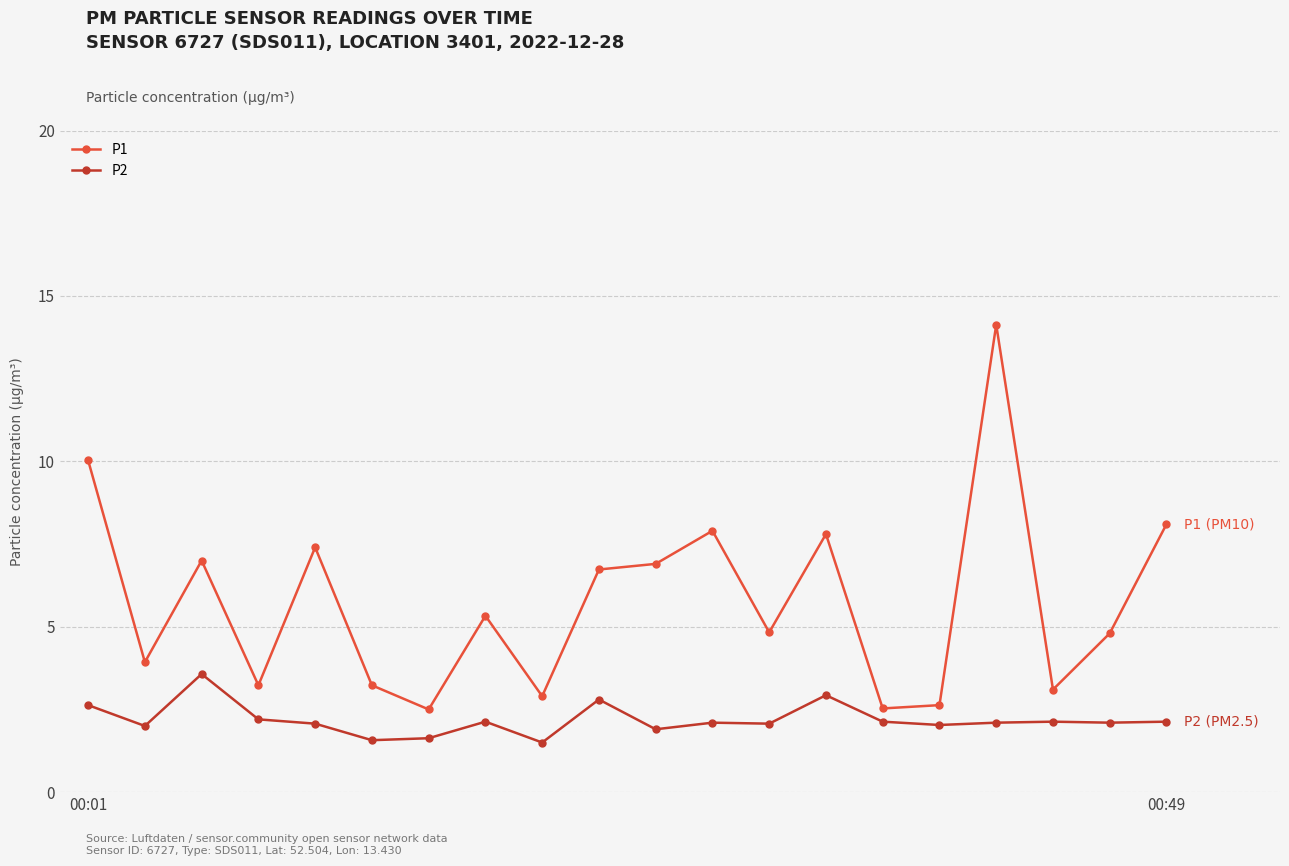

What is the value of the P2 point at the 13th from the left?

2.1